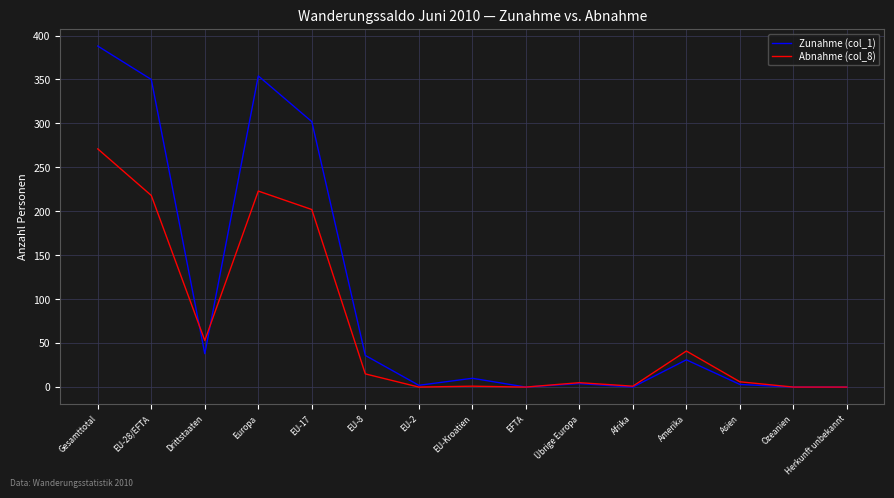

Rank the series by their average value, from highest to lowest.

Zunahme (col_1), Abnahme (col_8)